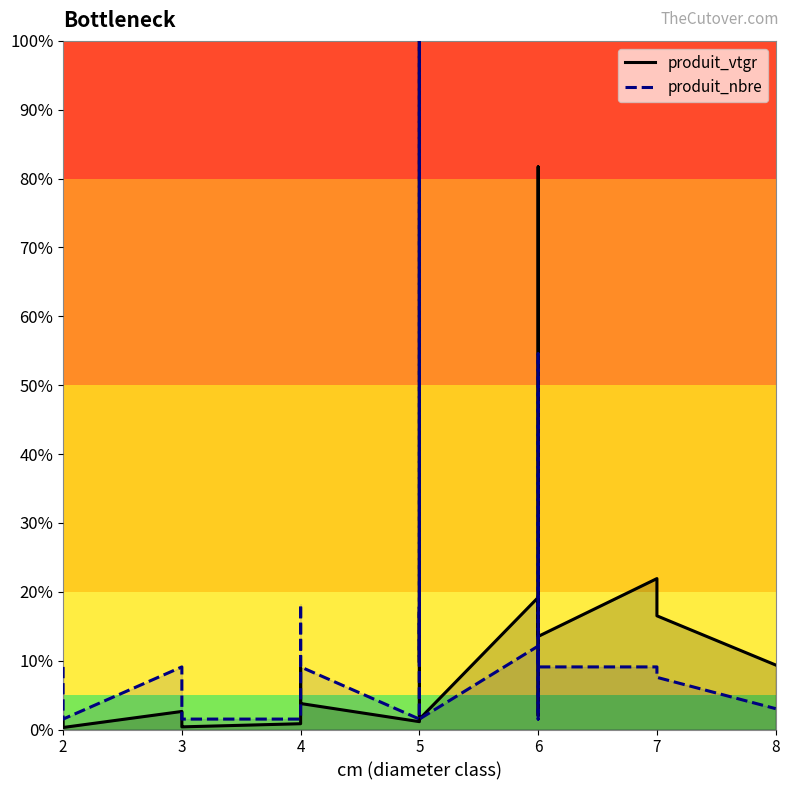

What is the value of the produit_nbre point at the 15th from the left?

4.5